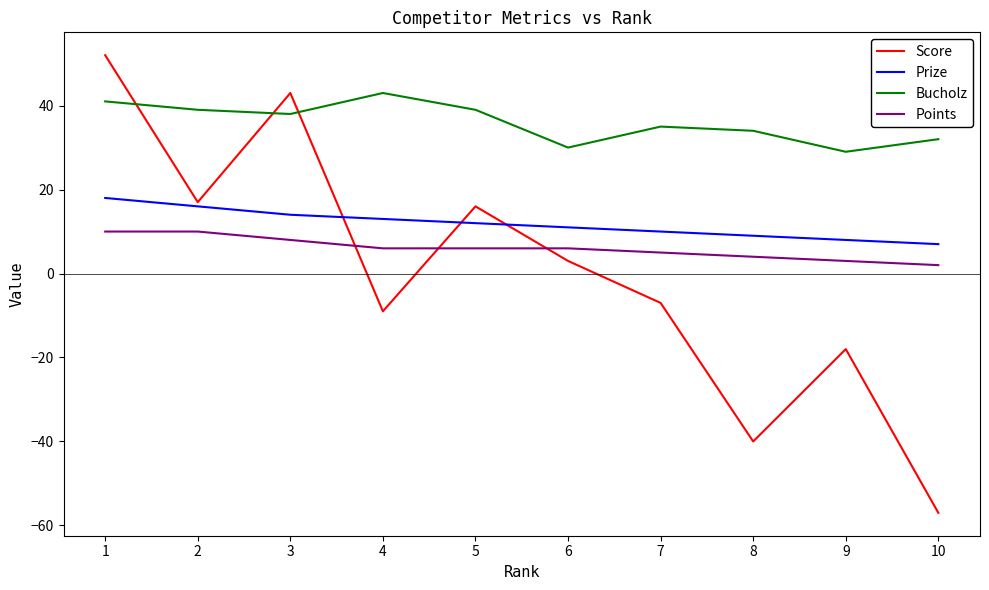

Which series changed the most between 9 and 10?

Score